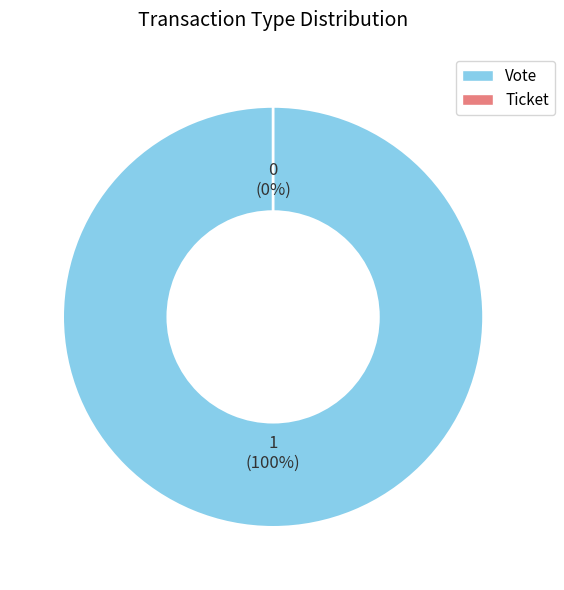

Between Ticket and Vote, which is larger?

Vote